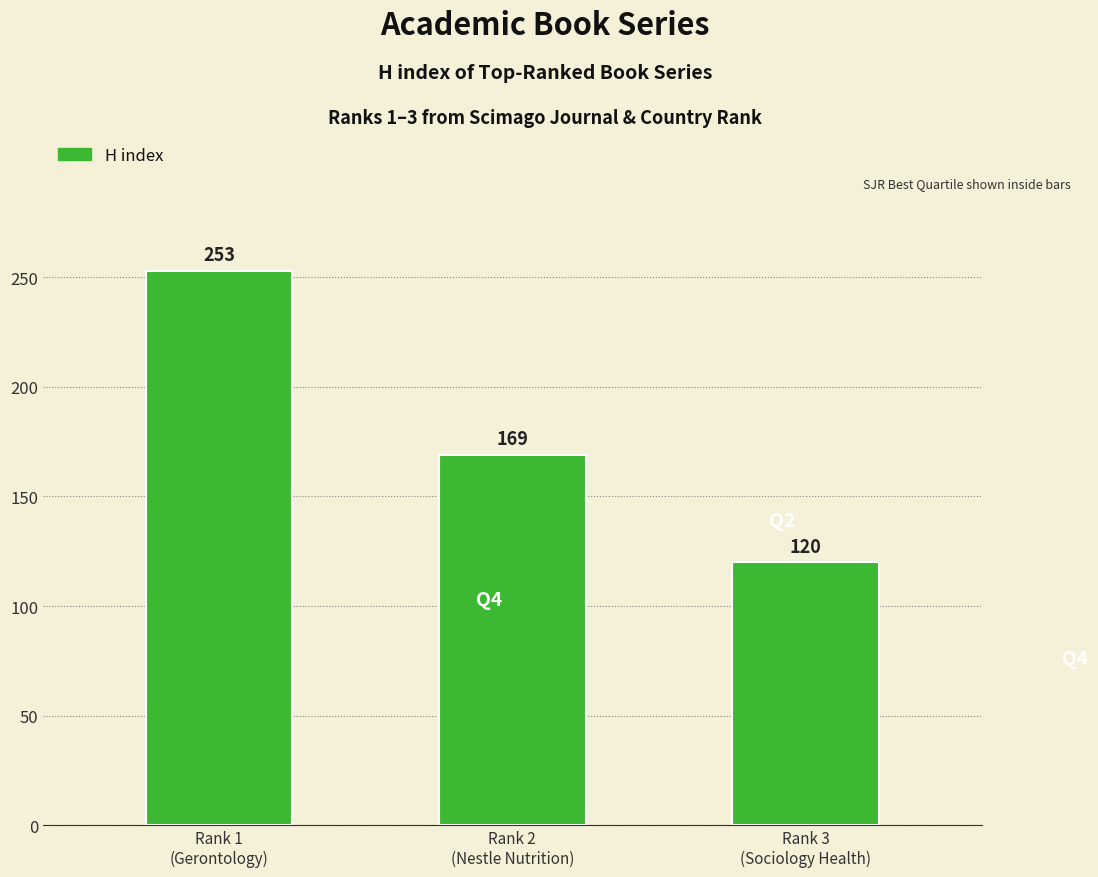

Rank the categories by value from highest to lowest.

Rank 1
(Gerontology), Rank 2
(Nestle Nutrition), Rank 3
(Sociology Health)